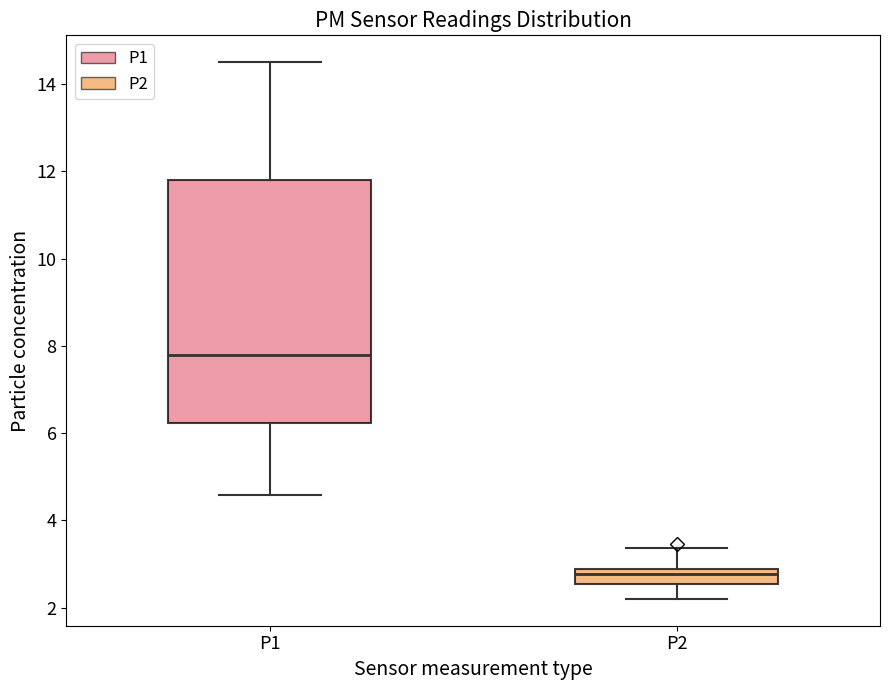

Comparing the boxes themselves (not the whiskers), which one is the tallest?

P1